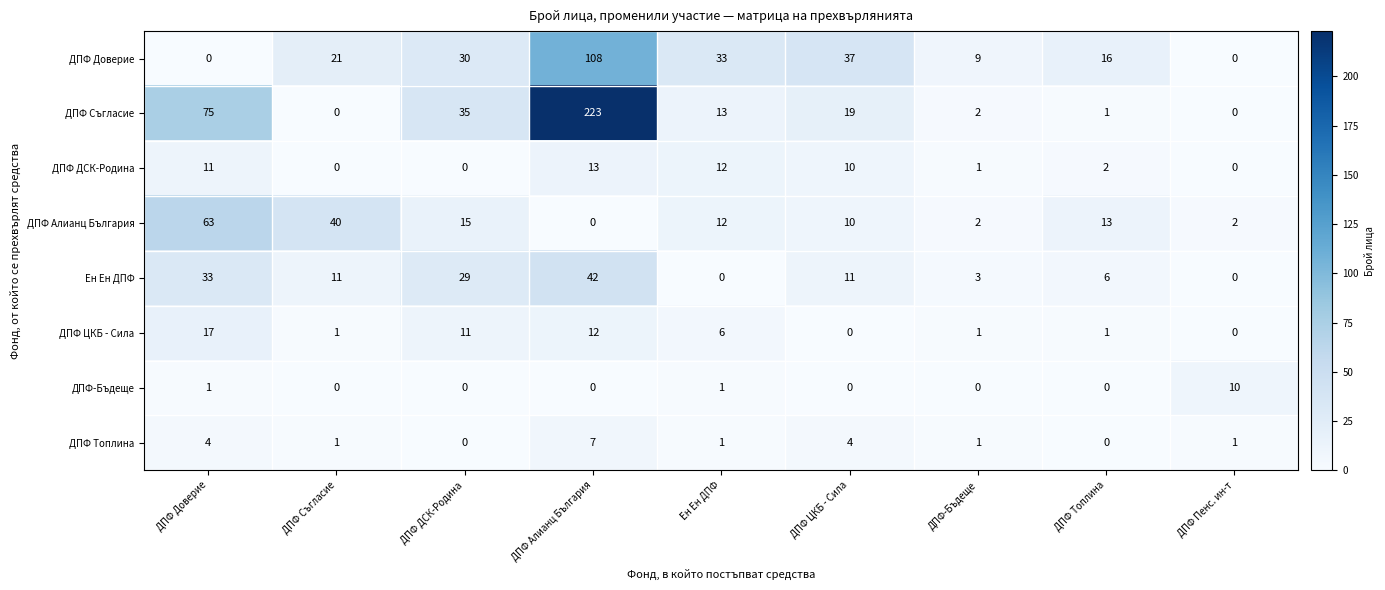

At which label is ДПФ Алианц България closest to 31?

ДПФ Съгласие